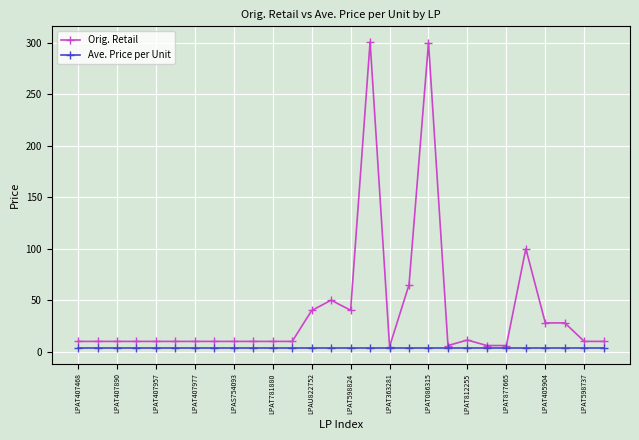

Which series has the largest total across all categories?

Orig. Retail